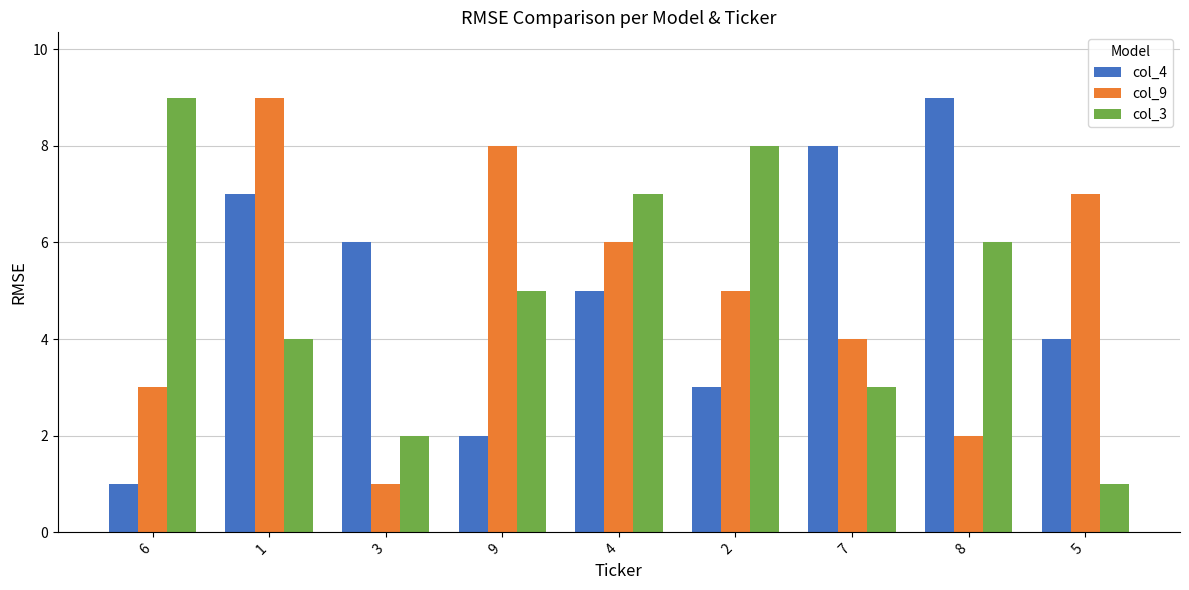

What is the sum of all col_4 values?

45